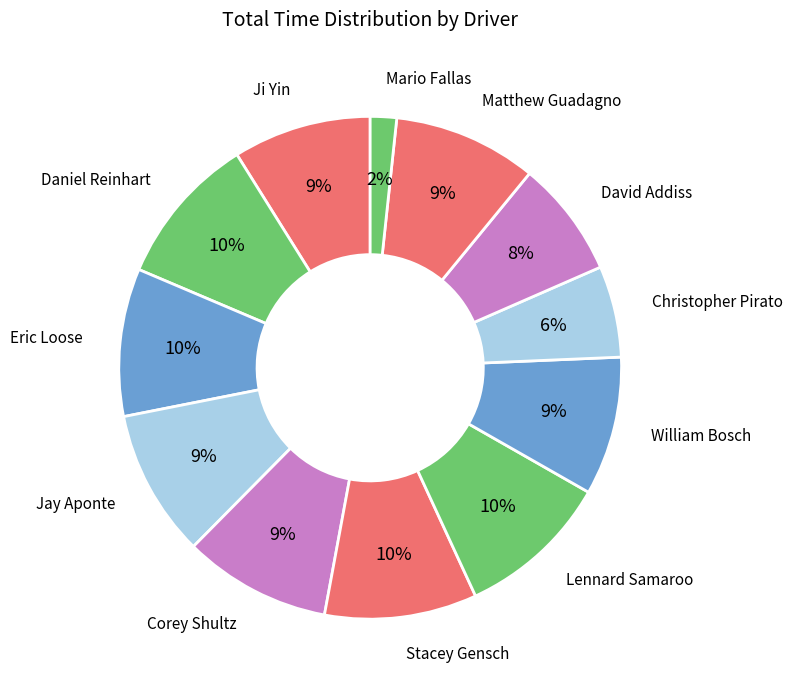

Rank the categories by value from lowest to highest.

Mario Fallas, Christopher Pirato, David Addiss, Ji Yin, William Bosch, Matthew Guadagno, Jay Aponte, Corey Shultz, Eric Loose, Daniel Reinhart, Stacey Gensch, Lennard Samaroo